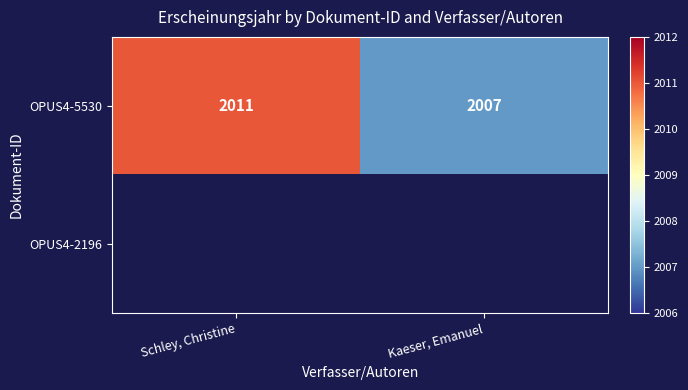

Which has a higher value, Kaeser, Emanuel or Schley, Christine?

Schley, Christine